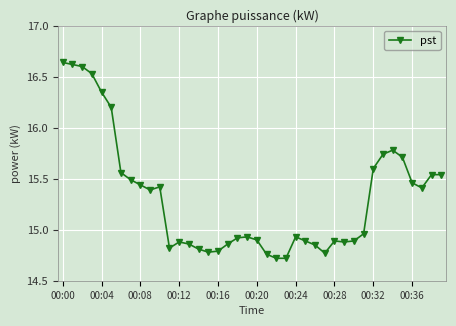

What is the minimum value shown in the chart?

14.7